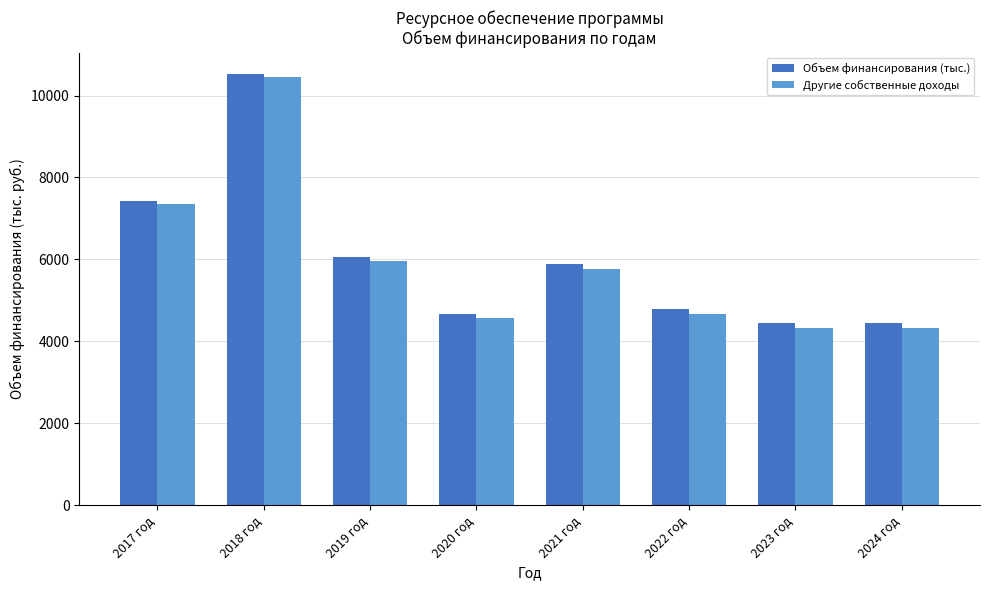

Read the Объем финансирования (тыс.) value at 2021 год.

5876.9